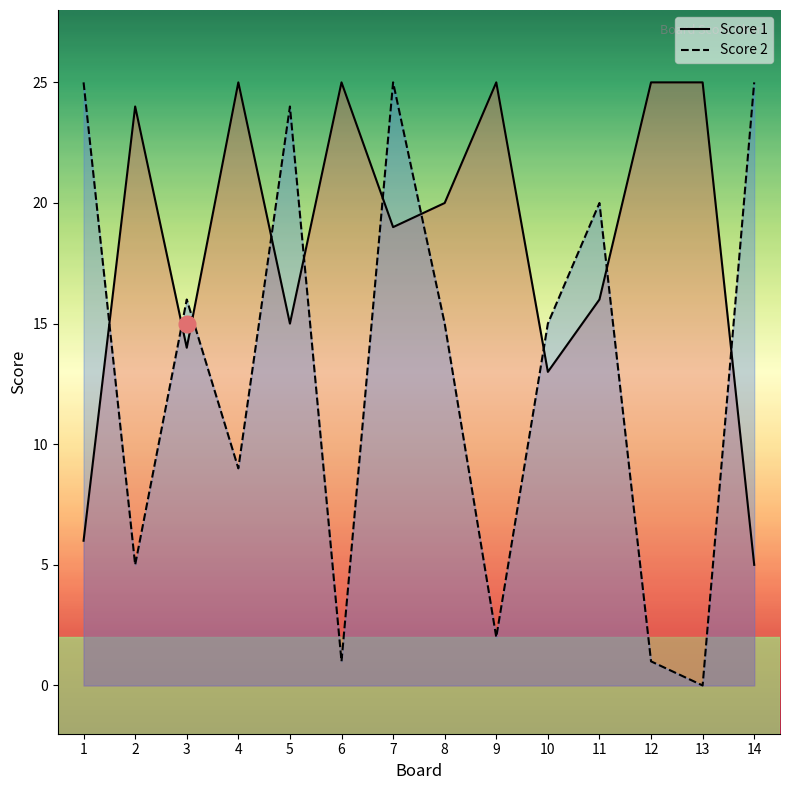

Reading left to right, list all the values displayed in this chart.

Score 1: 1=6	2=24	3=14	4=25	5=15	6=25	7=19	8=20	9=25	10=13	11=16	12=25	13=25	14=5
Score 2: 1=25	2=5	3=16	4=9	5=24	6=1	7=25	8=15	9=2	10=15	11=20	12=1	13=0	14=25